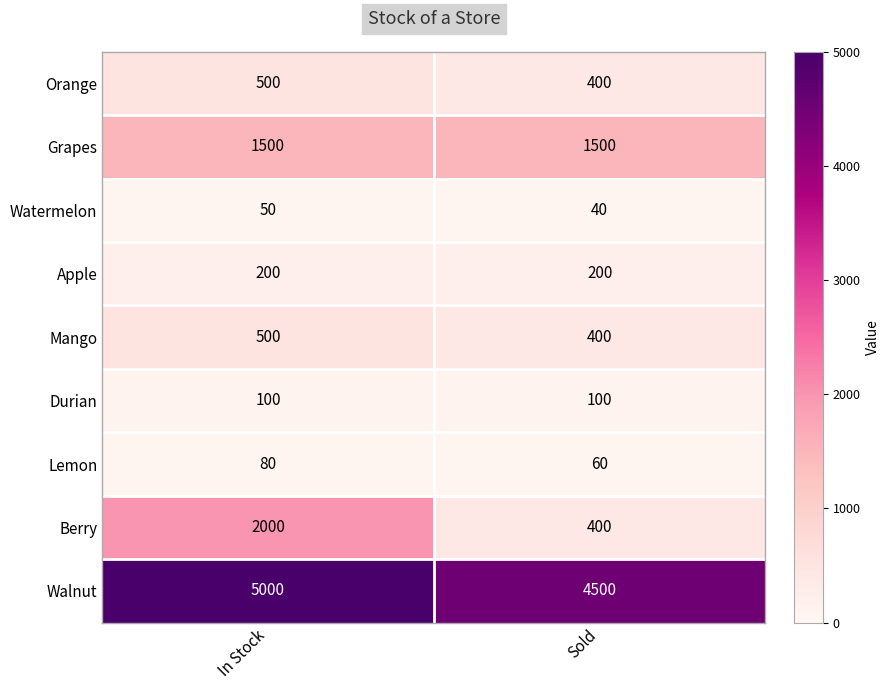

Reading right to left, transcribe all the data shown in this chart.

Orange: Sold=400	In Stock=500
Grapes: Sold=1500	In Stock=1500
Watermelon: Sold=40	In Stock=50
Apple: Sold=200	In Stock=200
Mango: Sold=400	In Stock=500
Durian: Sold=100	In Stock=100
Lemon: Sold=60	In Stock=80
Berry: Sold=400	In Stock=2000
Walnut: Sold=4500	In Stock=5000